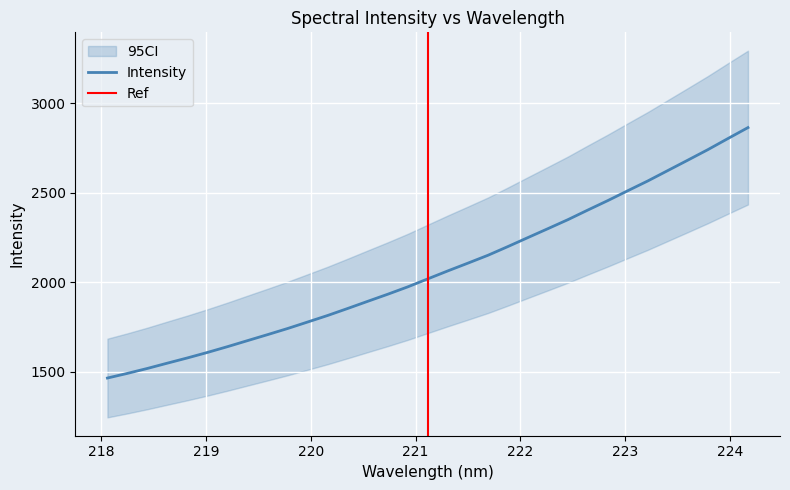

What is the difference between the maximum and minimum values?

1398.9